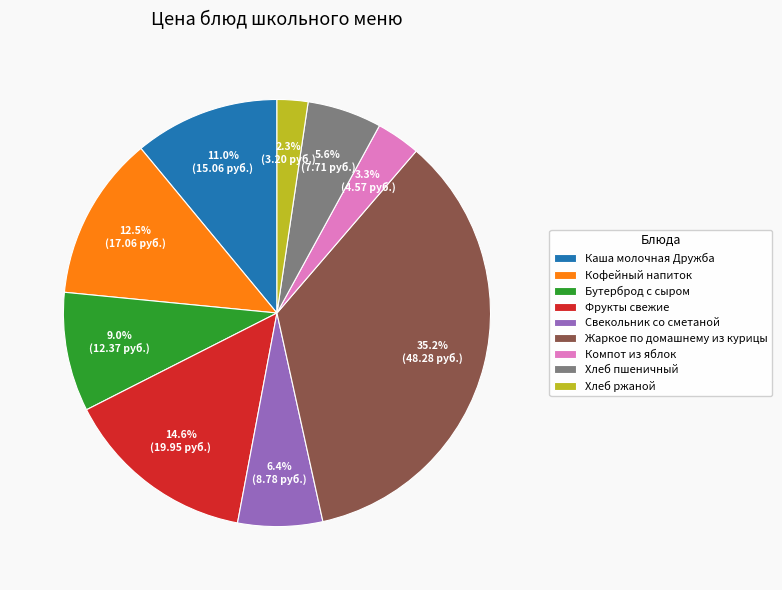

Which slice is the smallest?

Хлеб ржаной